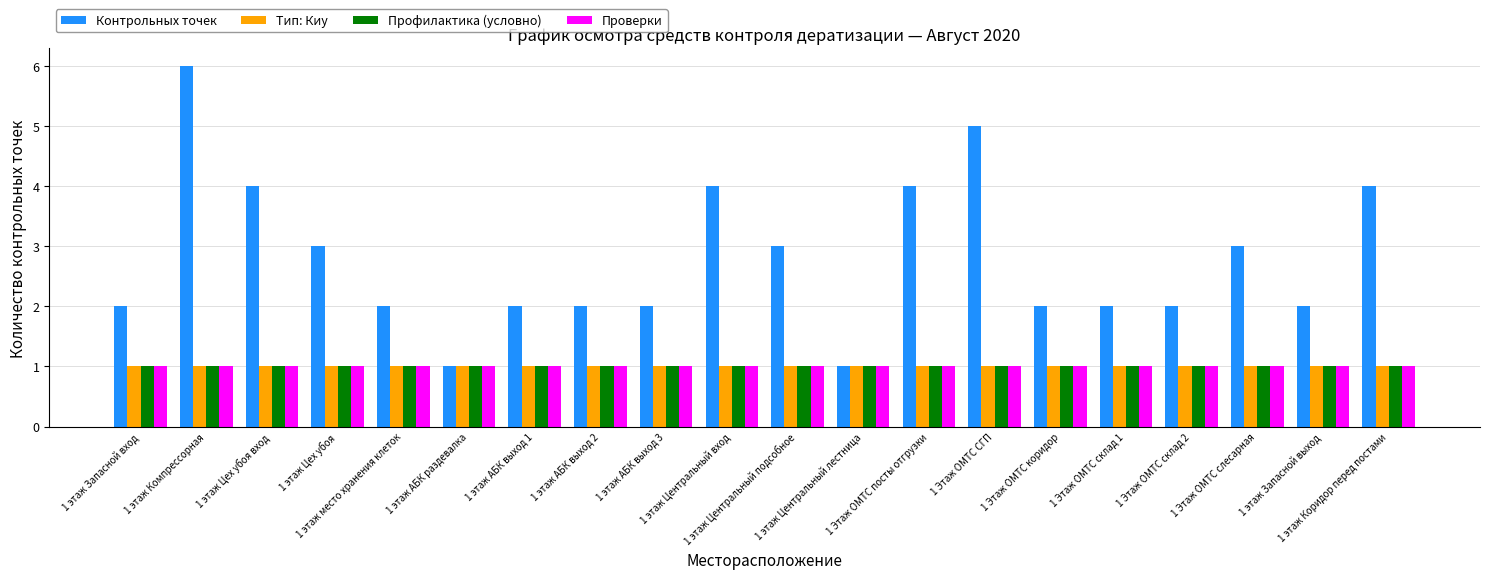

What is the label of the 18th bar from the left?

1 Этаж ОМТС слесарная